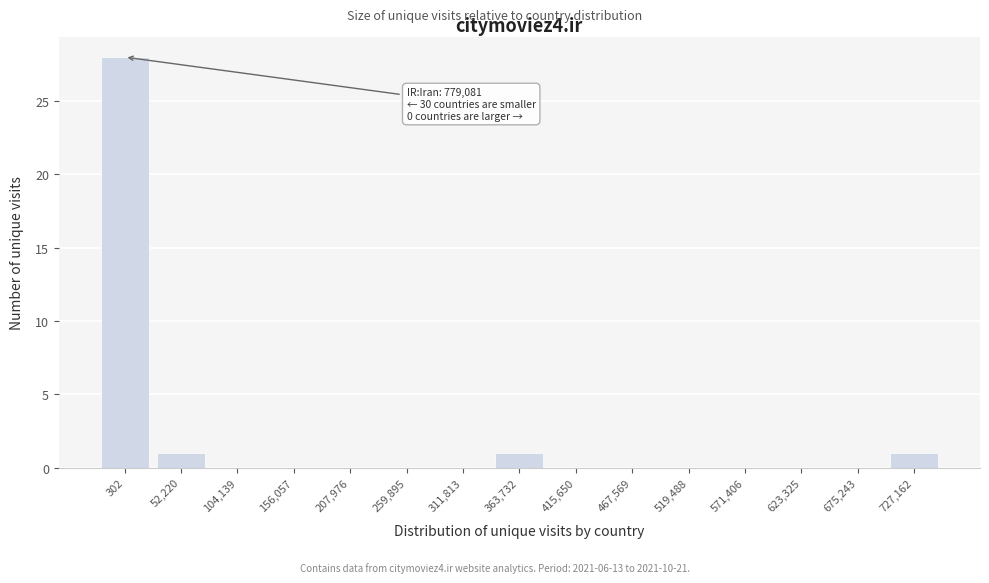

Reading left to right, extract all data points from this chart.

302=28	52,220=1	104,139=0	156,057=0	207,976=0	259,895=0	311,813=0	363,732=1	415,650=0	467,569=0	519,488=0	571,406=0	623,325=0	675,243=0	727,162=1